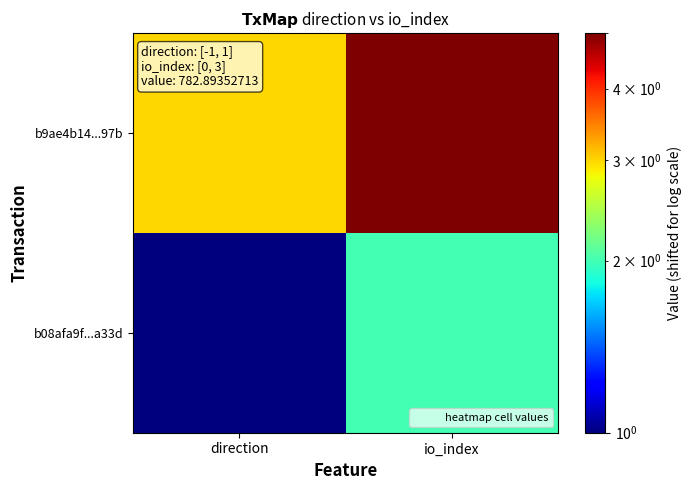

Reading right to left, transcribe all the data shown in this chart.

b08afa9f...a33d: io_index=2	direction=1
b9ae4b14...97b: io_index=5	direction=3